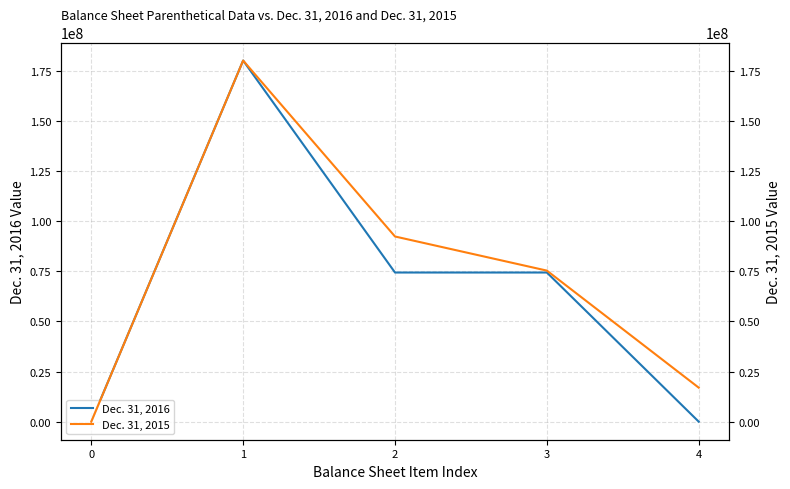

What is the sum of all Dec. 31, 2015 values?

364722233